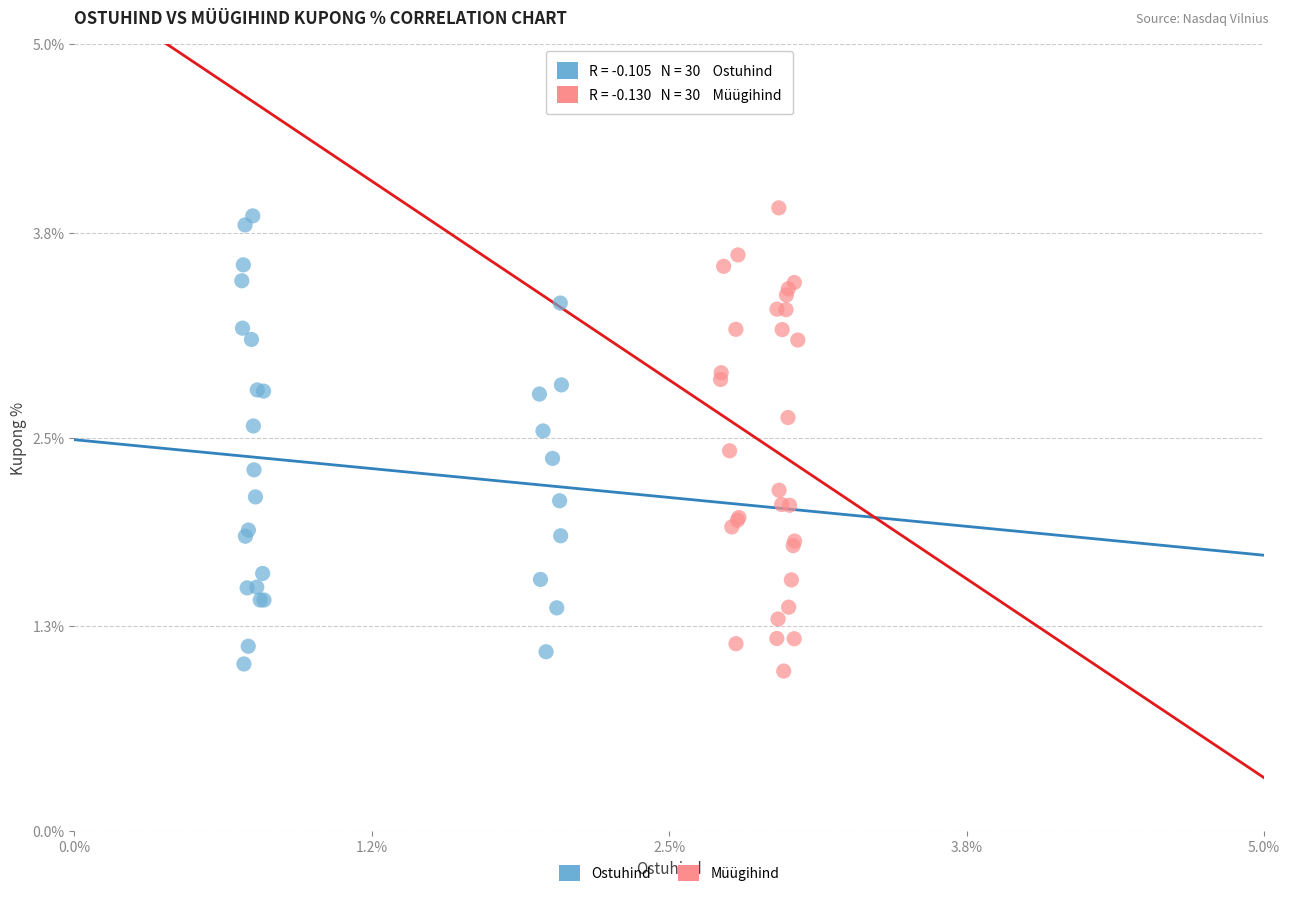

Which series reaches the minimum Y coordinate?

Müügihind